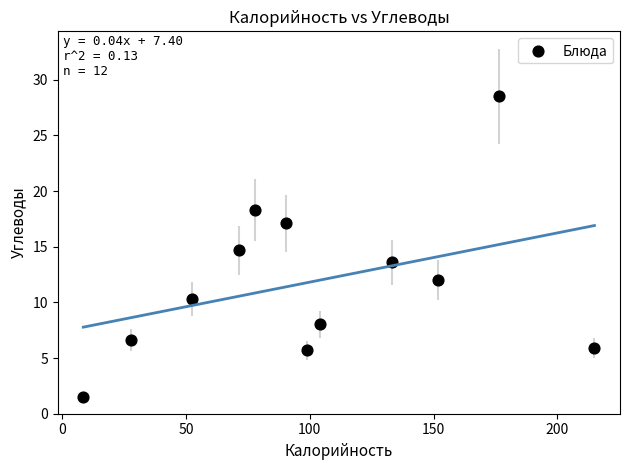

What is the average Y value?

11.9